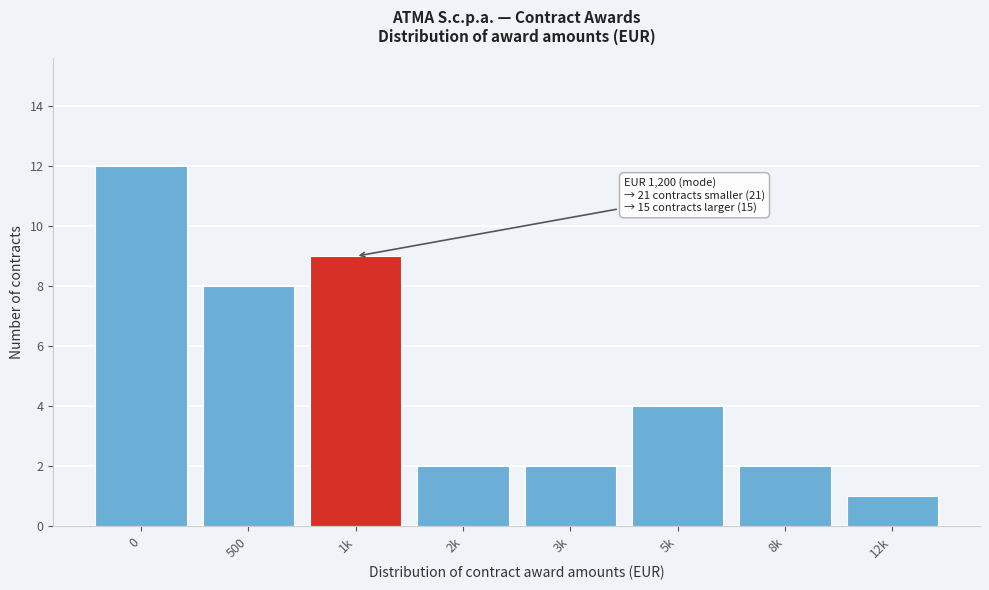

Reading left to right, extract all data points from this chart.

0=12	500=8	1k=9	2k=2	3k=2	5k=4	8k=2	12k=1